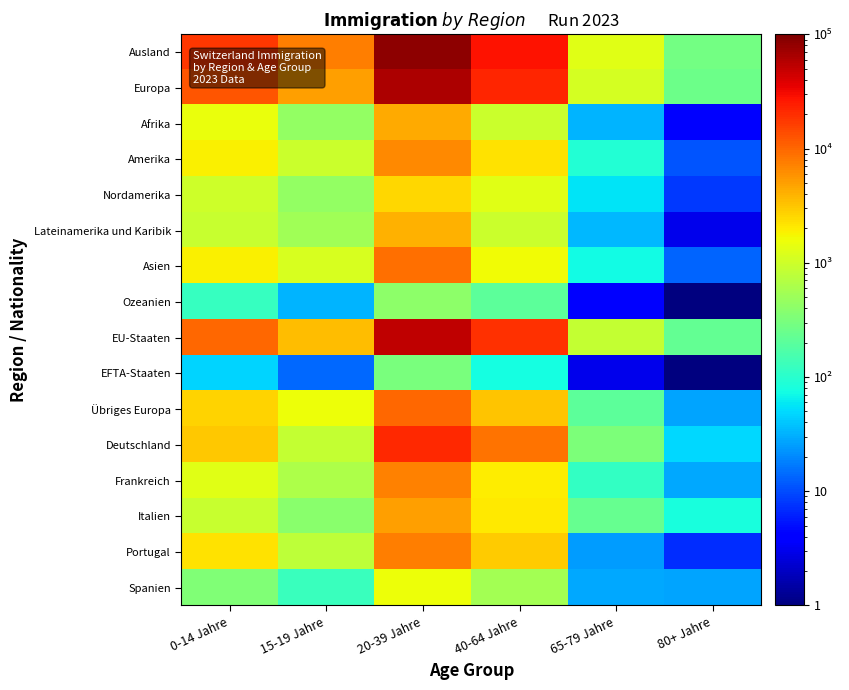

Reading left to right, list all the values displayed in this chart.

Ausland: 0-14 Jahre=17899.0	15-19 Jahre=7601.0	20-39 Jahre=83613.0	40-64 Jahre=27585.0	65-79 Jahre=1289.0	80+ Jahre=282.0
Europa: 0-14 Jahre=12519.0	15-19 Jahre=5018.0	20-39 Jahre=63358.0	40-64 Jahre=22525.0	65-79 Jahre=1089.0	80+ Jahre=254.0
Afrika: 0-14 Jahre=1525.0	15-19 Jahre=449.0	20-39 Jahre=4399.0	40-64 Jahre=947.0	65-79 Jahre=32.0	80+ Jahre=4.0
Amerika: 0-14 Jahre=1886.0	15-19 Jahre=965.0	20-39 Jahre=6507.0	40-64 Jahre=2248.0	65-79 Jahre=90.0	80+ Jahre=11.0
Nordamerika: 0-14 Jahre=982.0	15-19 Jahre=445.0	20-39 Jahre=2529.0	40-64 Jahre=1303.0	65-79 Jahre=56.0	80+ Jahre=8.0
Lateinamerika und Karibik: 0-14 Jahre=904.0	15-19 Jahre=520.0	20-39 Jahre=3978.0	40-64 Jahre=945.0	65-79 Jahre=34.0	80+ Jahre=3.0
Asien: 0-14 Jahre=1833.0	15-19 Jahre=1130.0	20-39 Jahre=8927.0	40-64 Jahre=1650.0	65-79 Jahre=74.0	80+ Jahre=13.0
Ozeanien: 0-14 Jahre=121.0	15-19 Jahre=32.0	20-39 Jahre=399.0	40-64 Jahre=209.0	65-79 Jahre=4.0	80+ Jahre=0.5
EU-Staaten: 0-14 Jahre=9825.0	15-19 Jahre=3457.0	20-39 Jahre=53074.0	40-64 Jahre=19184.0	65-79 Jahre=876.0	80+ Jahre=226.0
EFTA-Staaten: 0-14 Jahre=46.0	15-19 Jahre=14.0	20-39 Jahre=311.0	40-64 Jahre=78.0	65-79 Jahre=3.0	80+ Jahre=1.0
Übriges Europa: 0-14 Jahre=2648.0	15-19 Jahre=1547.0	20-39 Jahre=9973.0	40-64 Jahre=3263.0	65-79 Jahre=210.0	80+ Jahre=27.0
Deutschland: 0-14 Jahre=3094.0	15-19 Jahre=863.0	20-39 Jahre=21090.0	40-64 Jahre=8462.0	65-79 Jahre=318.0	80+ Jahre=49.0
Frankreich: 0-14 Jahre=1311.0	15-19 Jahre=642.0	20-39 Jahre=7119.0	40-64 Jahre=1919.0	65-79 Jahre=117.0	80+ Jahre=29.0
Italien: 0-14 Jahre=918.0	15-19 Jahre=391.0	20-39 Jahre=4984.0	40-64 Jahre=2059.0	65-79 Jahre=236.0	80+ Jahre=80.0
Portugal: 0-14 Jahre=2276.0	15-19 Jahre=785.0	20-39 Jahre=7545.0	40-64 Jahre=2963.0	65-79 Jahre=25.0	80+ Jahre=7.0
Spanien: 0-14 Jahre=337.0	15-19 Jahre=125.0	20-39 Jahre=1544.0	40-64 Jahre=560.0	65-79 Jahre=29.0	80+ Jahre=27.0